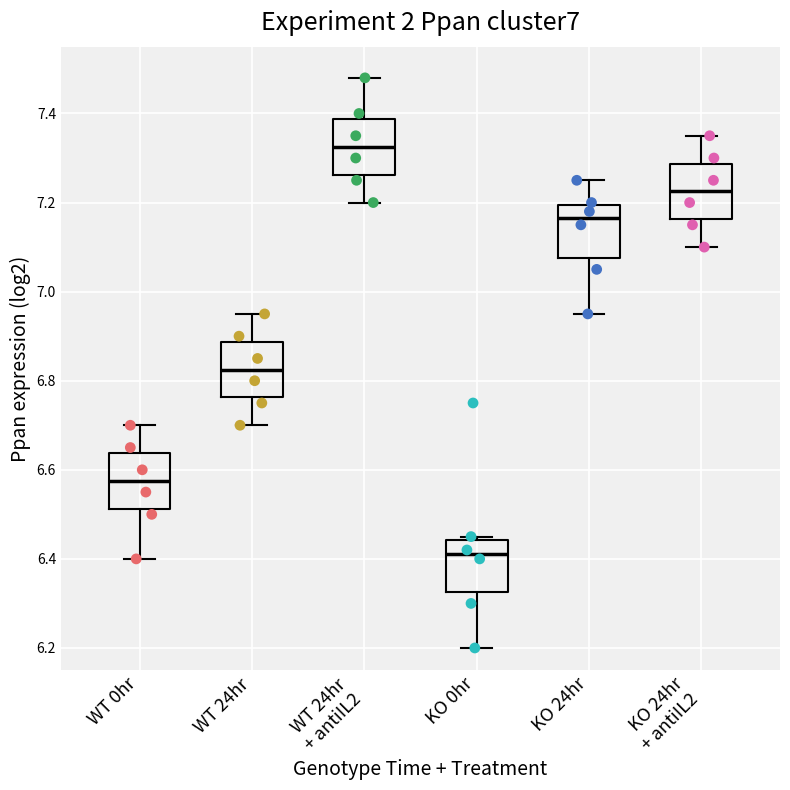

Reading left to right, transcribe this box plot: for each box, give where its median line is, the range the box spans, and where its two whiskers end, as read against the y-axis. The values are not printed on the chart, so give them approximately, as read against the axis.

WT 0hr: median 6.58, box 6.52 to 6.64, whiskers 6.40 to 6.70
WT 24hr: median 6.82, box 6.76 to 6.88, whiskers 6.70 to 6.96
WT 24hr + antiIL2: median 7.32, box 7.26 to 7.38, whiskers 7.20 to 7.48
KO 0hr: median 6.42, box 6.32 to 6.44, whiskers 6.20 to 6.46
KO 24hr: median 7.16, box 7.08 to 7.20, whiskers 6.96 to 7.26
KO 24hr + antiIL2: median 7.22, box 7.16 to 7.28, whiskers 7.10 to 7.36